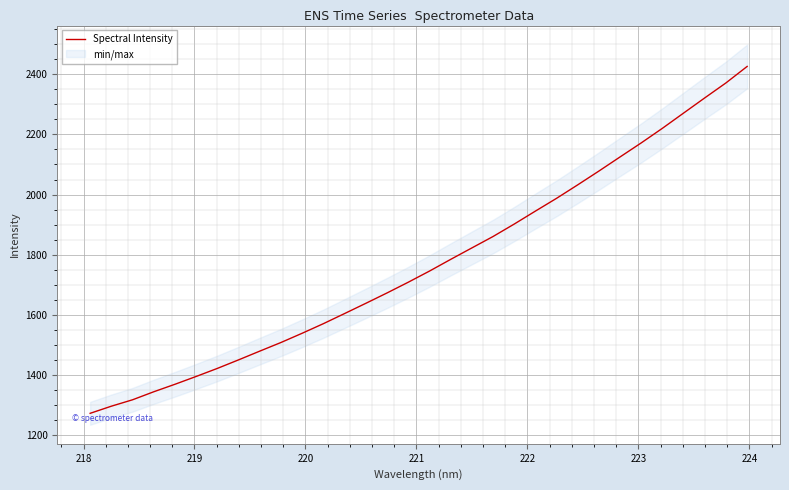

What is the maximum value for Spectral Intensity?

2426.3